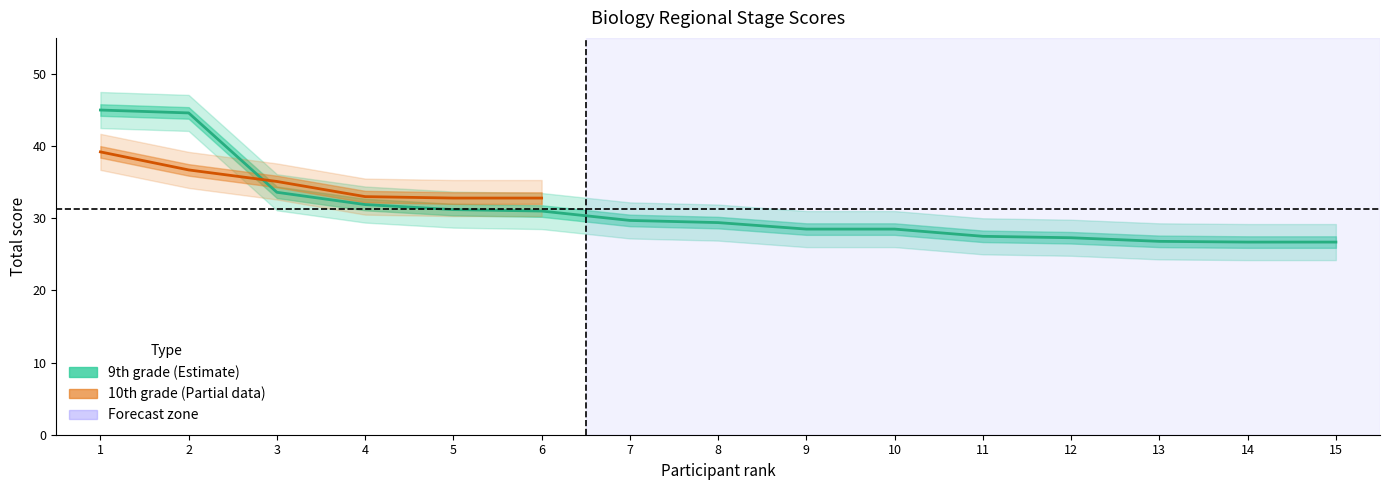

What is the smallest value displayed?

26.7